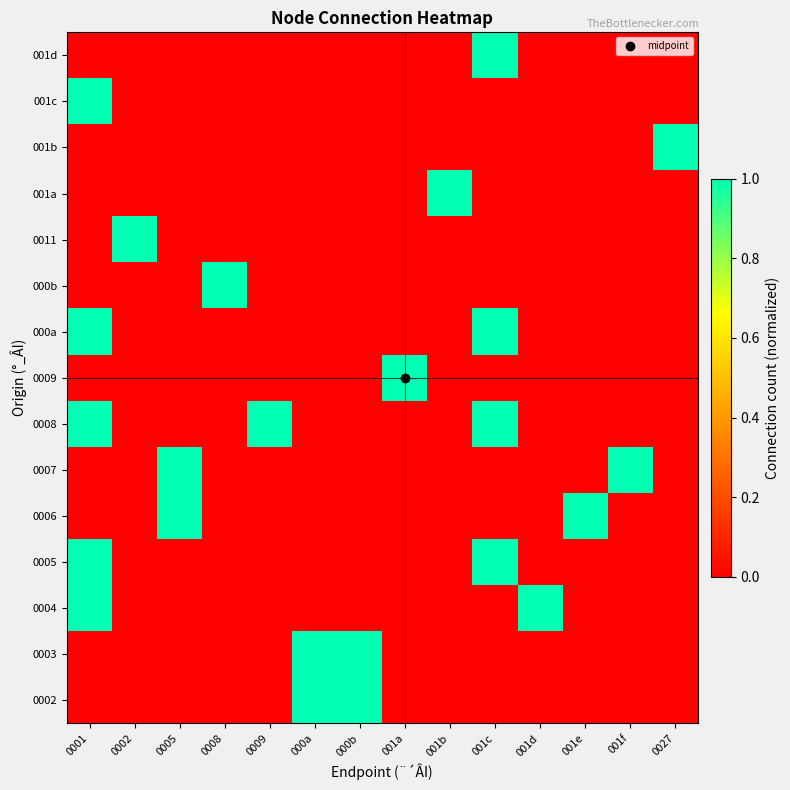

List the series in order of their peak value, highest first.

0002, 0003, 0004, 0005, 0006, 0007, 0008, 0009, 000a, 000b, 0011, 001a, 001b, 001c, 001d